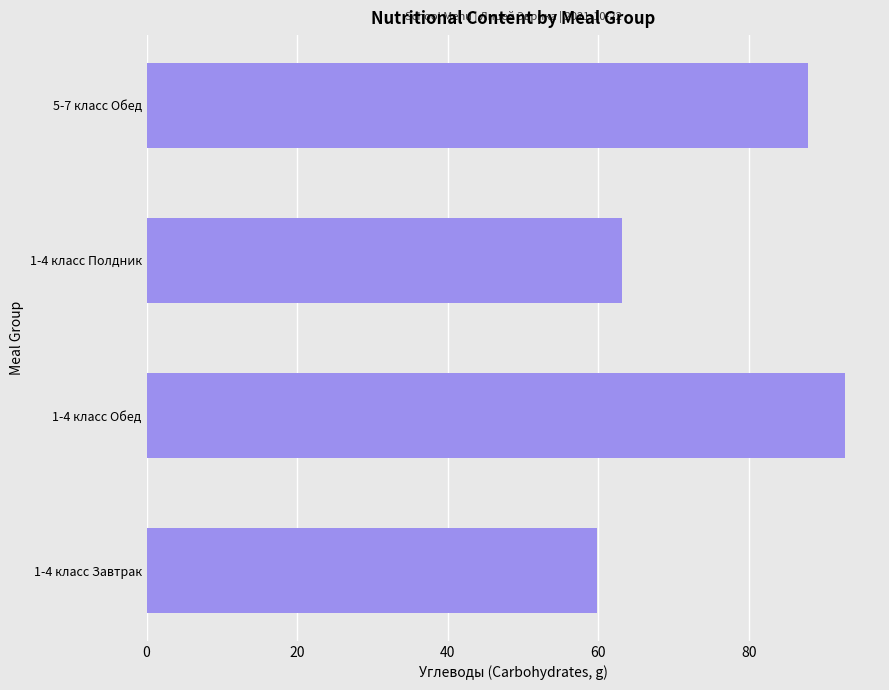

Is it true that the value at 1-4 класс Завтрак is 25.9?

False